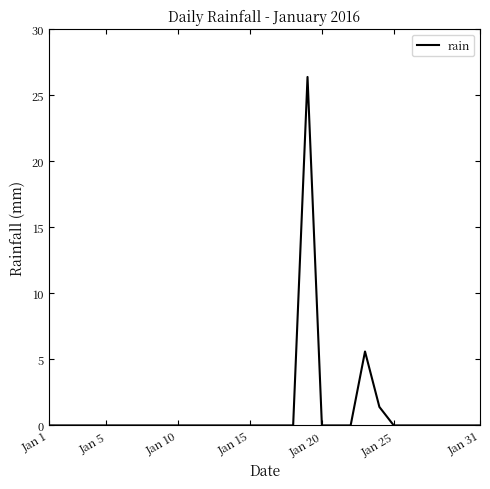

Does the chart have visible grid lines?

No